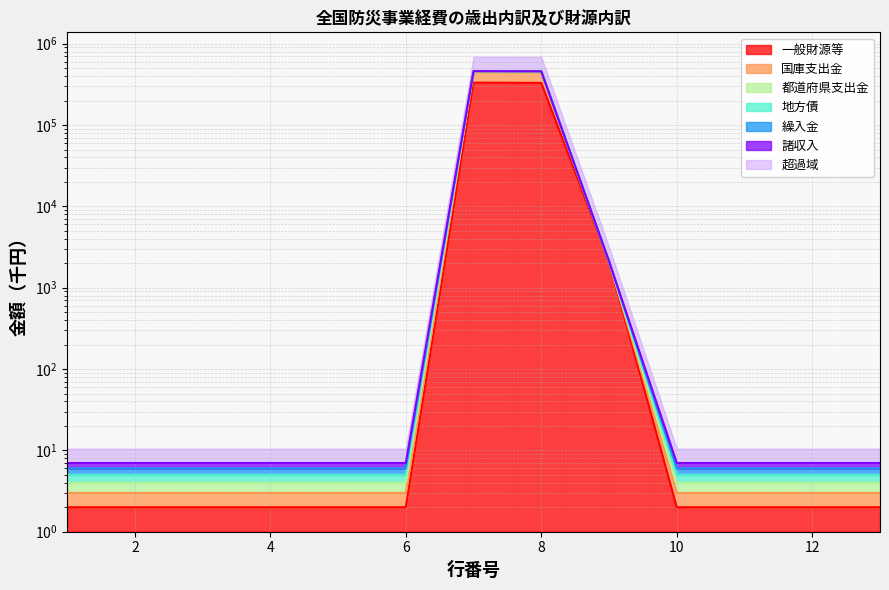

Rank the categories by 都道府県支出金 value from highest to lowest.

7, 8, 9, 1, 2, 3, 4, 5, 6, 10, 11, 12, 13